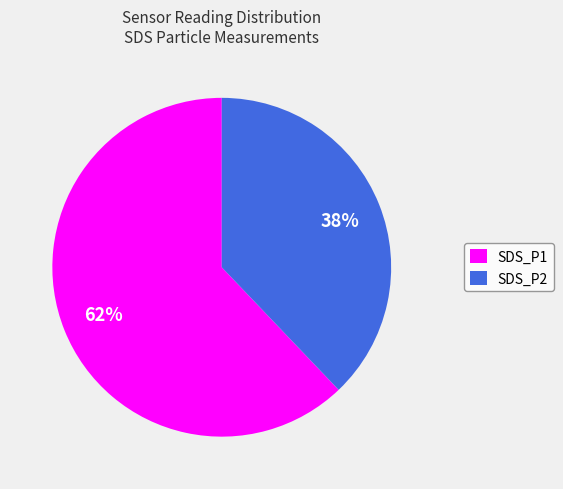

Which category has the smallest portion of the pie?

SDS_P2